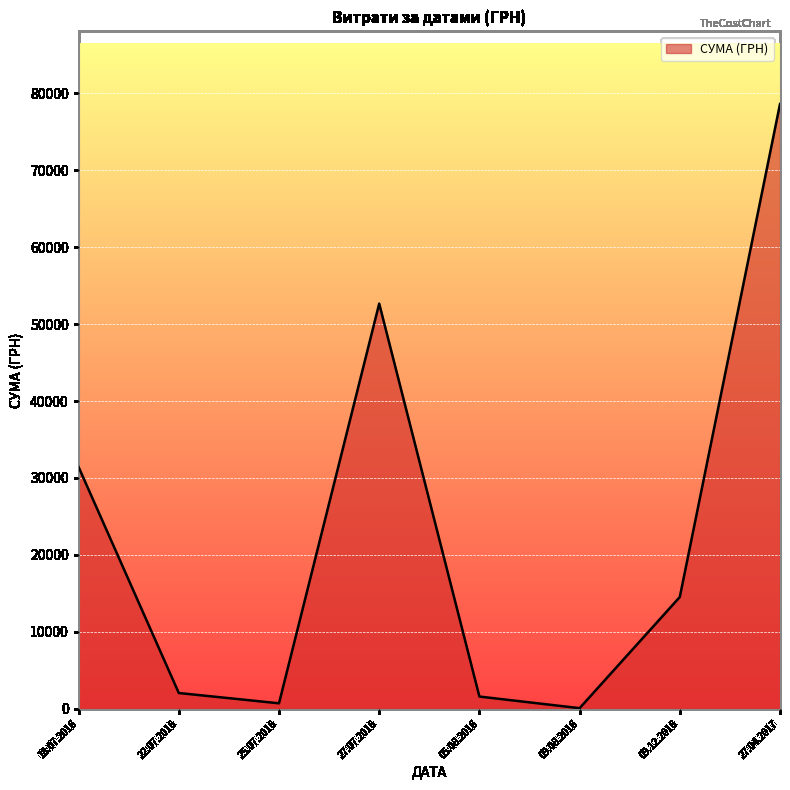

Reading left to right, what are all the values shown in this chart?

18.07.2016=31424.0	22.07.2016=2056.2	25.07.2016=717.0	27.07.2016=52658.0	05.08.2016=1596.0	09.08.2016=85.0	09.12.2016=14530.0	27.04.2017=78600.0